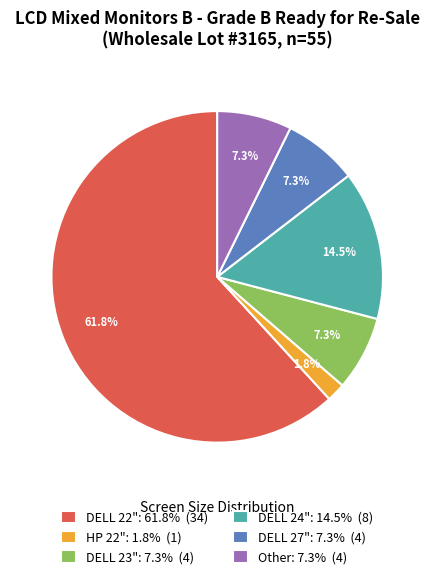

Is it true that Other is 7% of the pie?

True